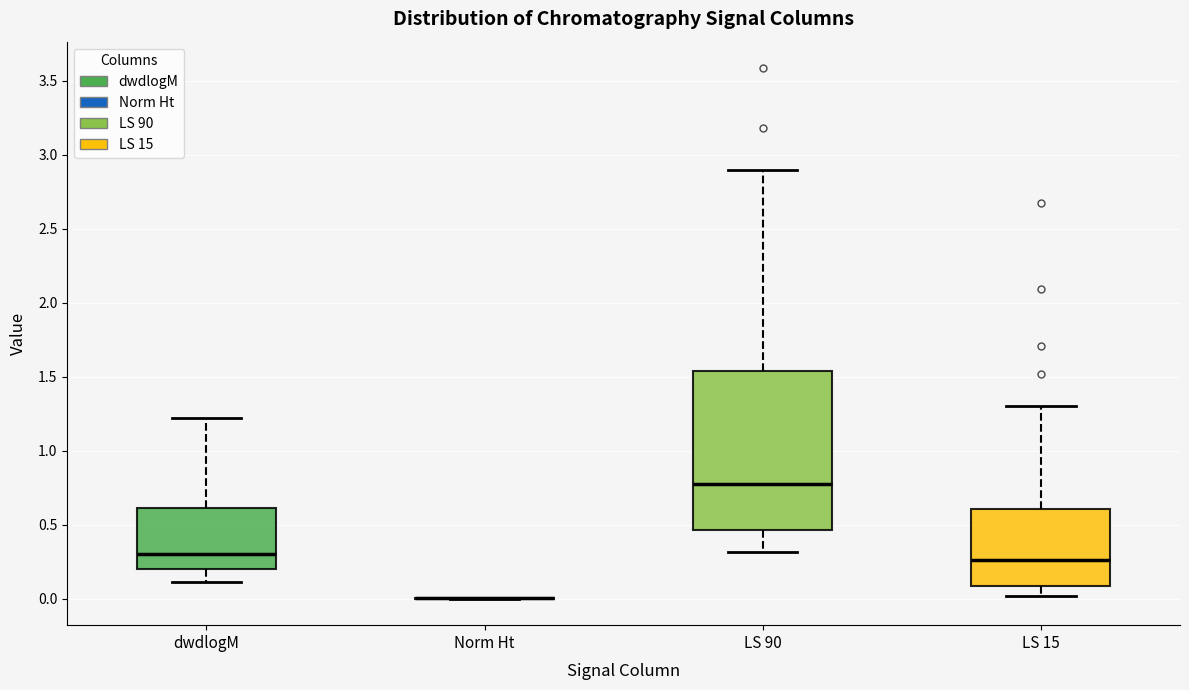

Reading left to right, read every box against the y-axis: the position of its median line, the range the box covers, and the ends of its whiskers. The values are not printed on the chart, so give them approximately, as read against the axis.

dwdlogM: median 0.30, box 0.20 to 0.60, whiskers 0.10 to 1.20
Norm Ht: box collapsed to a line at 0.00, whiskers 0.00 to 0.00
LS 90: median 0.80, box 0.45 to 1.55, whiskers 0.30 to 2.90
LS 15: median 0.25, box 0.10 to 0.60, whiskers 0.00 to 1.30